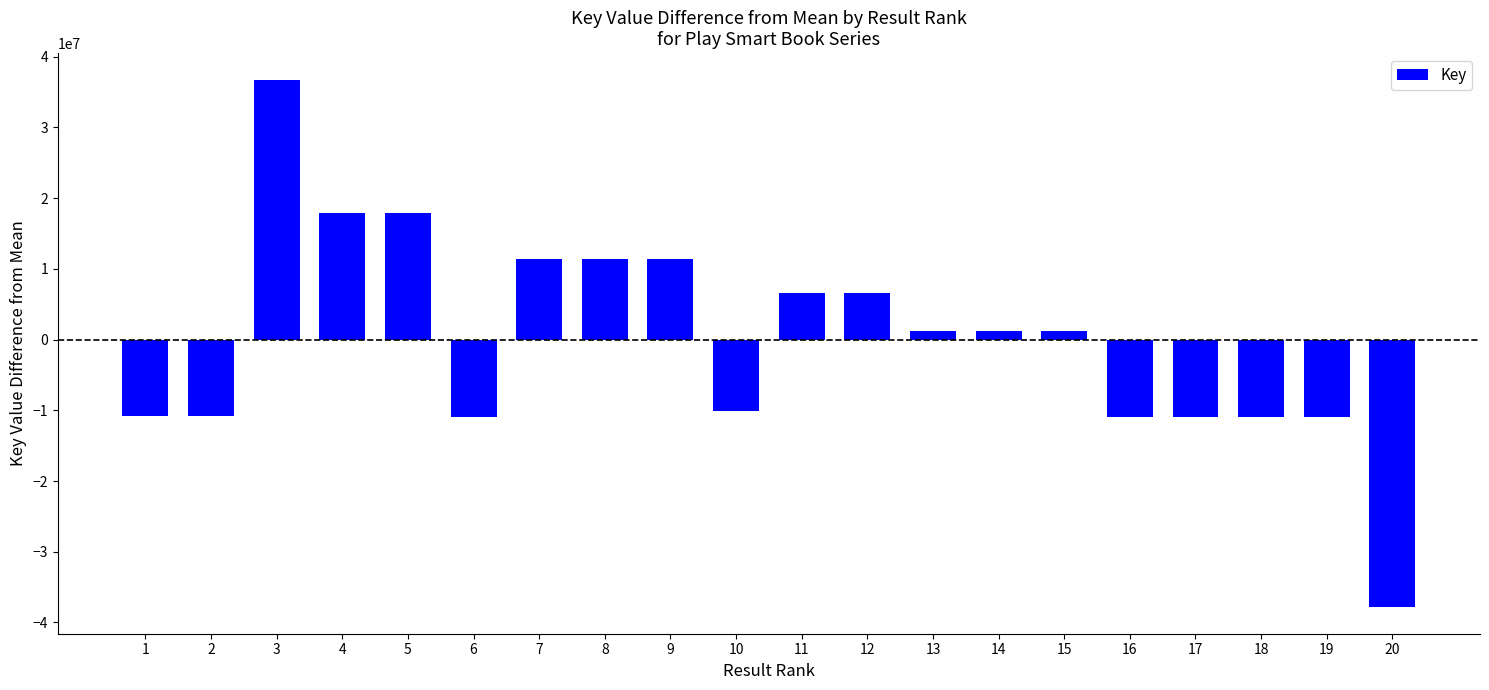

How many bars are there in total?

20